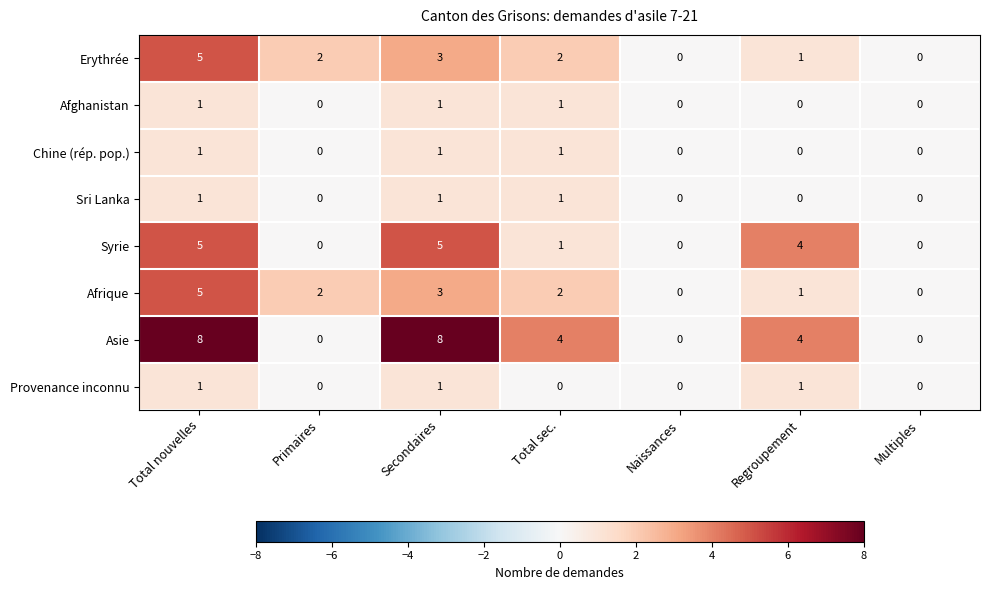

How many Syrie values are between 0 and 5?

7